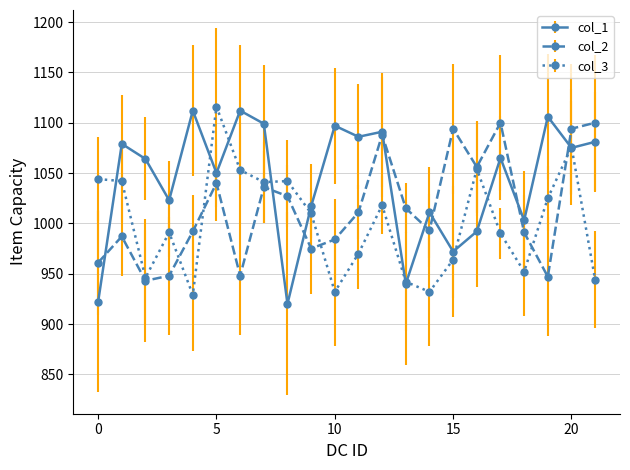

List the series in order of their overall mean, highest first.

col_1, col_2, col_3